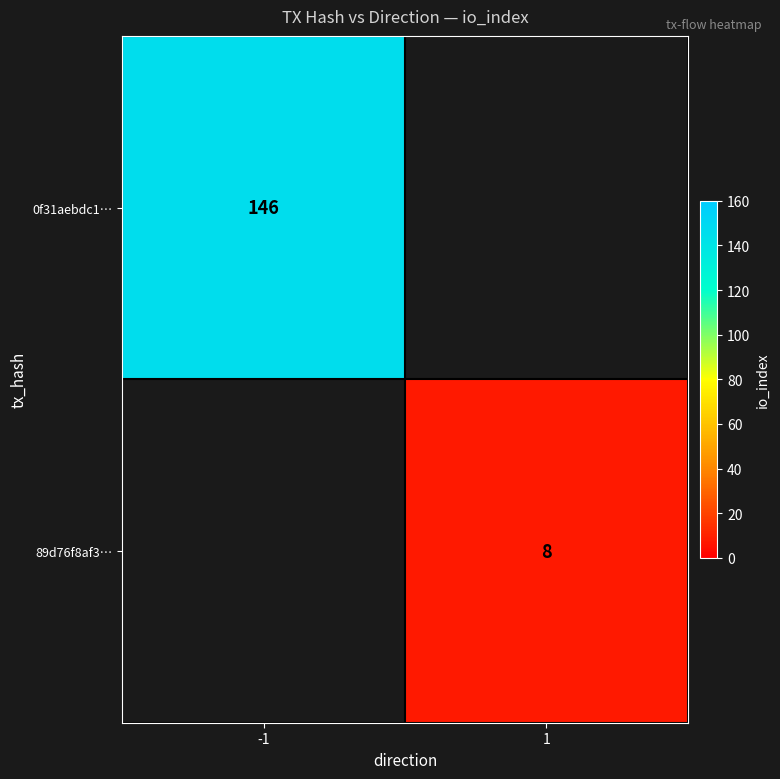

The 0f31aebdc1… series shows 200 at -1. True or false?

False